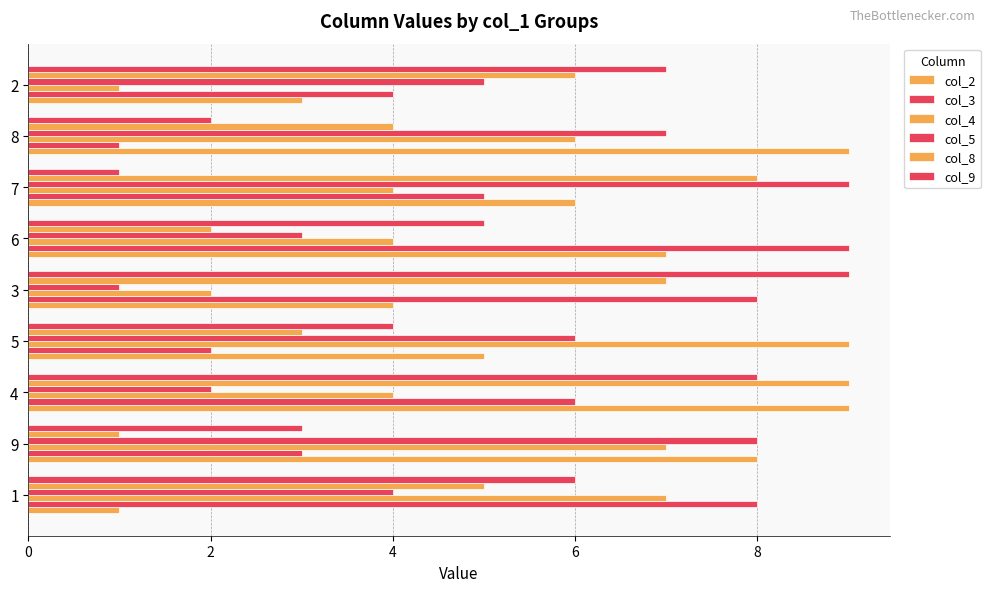

How many categories are shown in the chart?

9